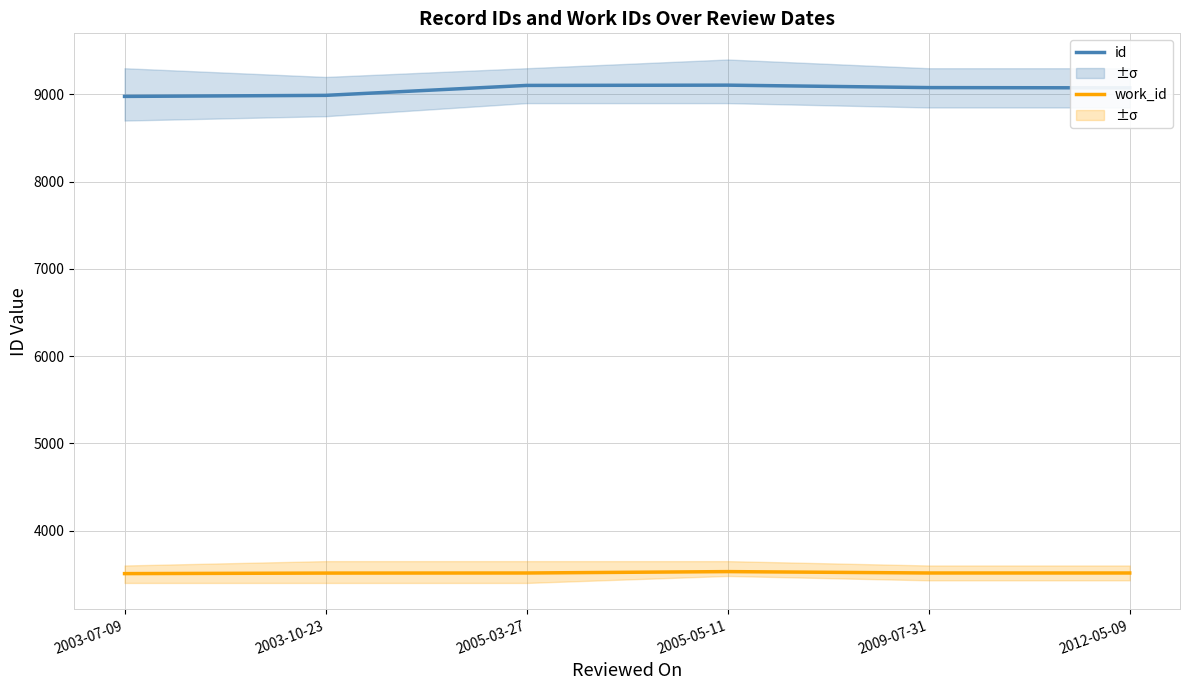

Which label corresponds to the smallest value in the chart?

2003-07-09